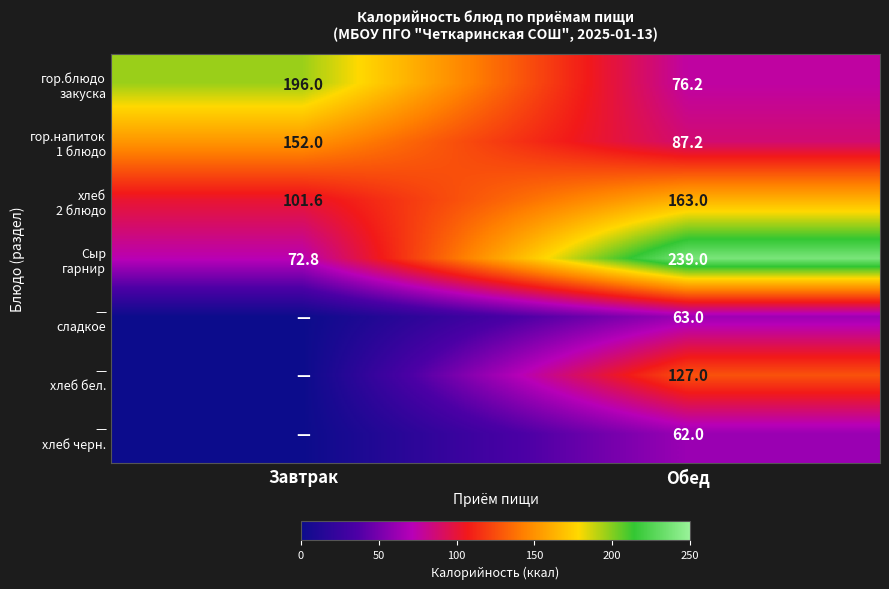

What is the total value across all series at Обед?

817.4